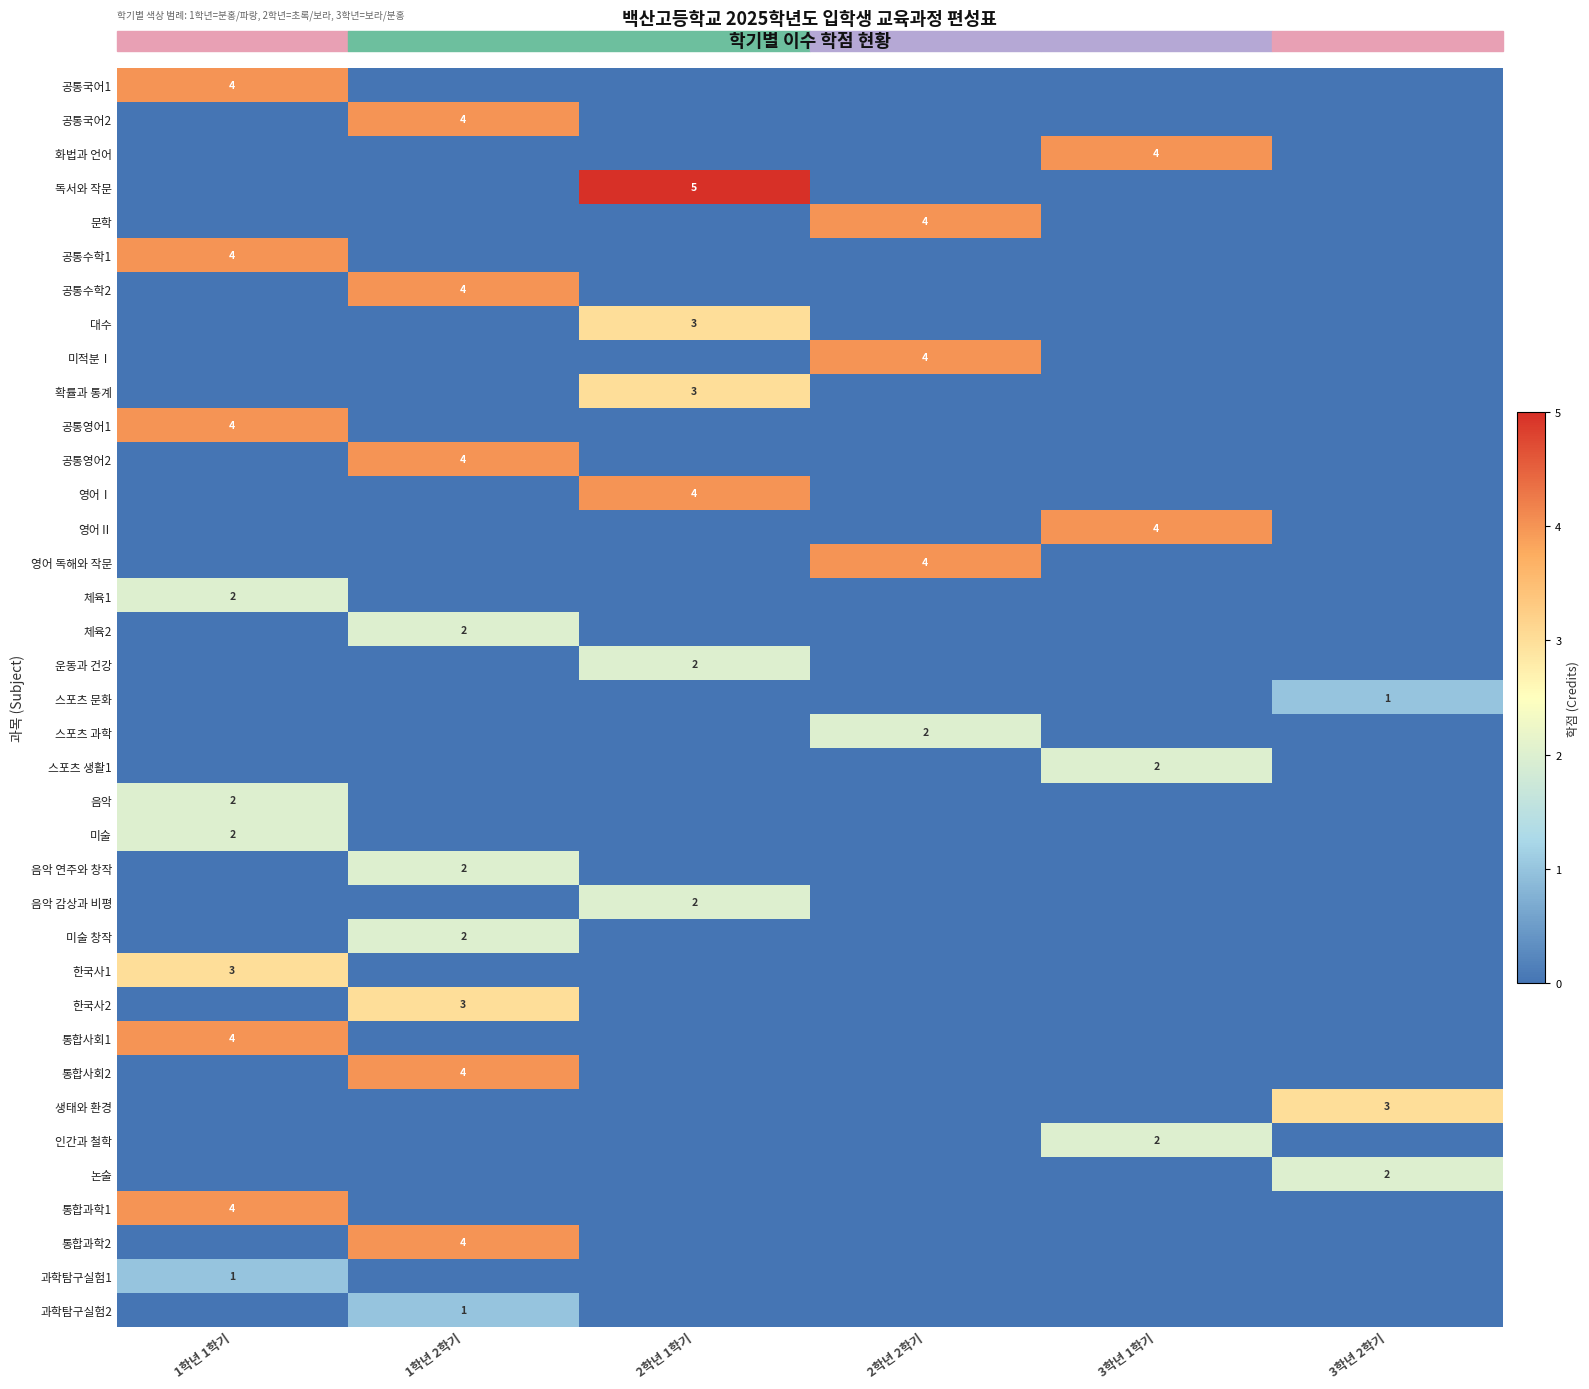

What is the difference between the highest and lowest values at 2학년 1학기?

5